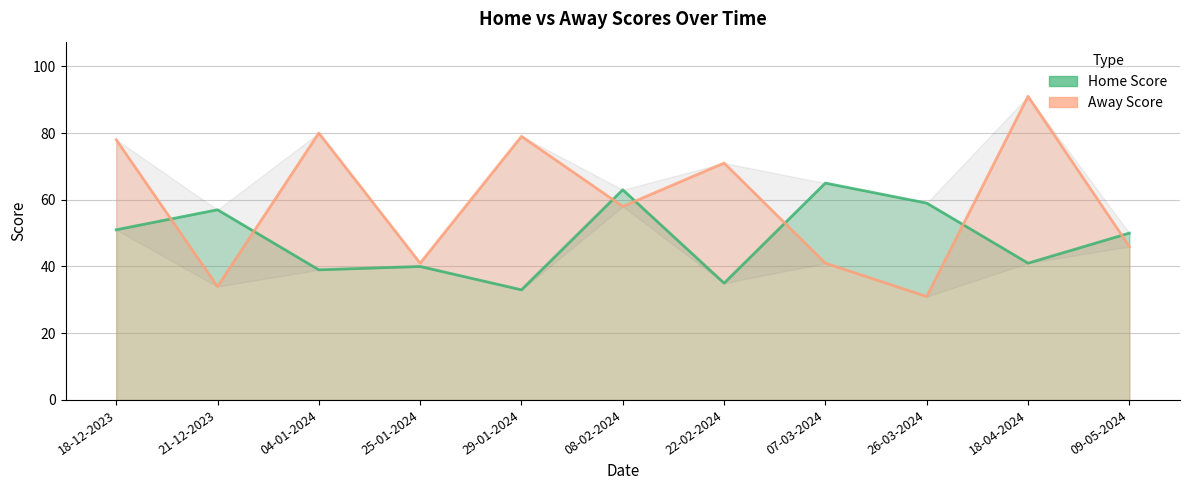

How many lines are shown in the chart?

2